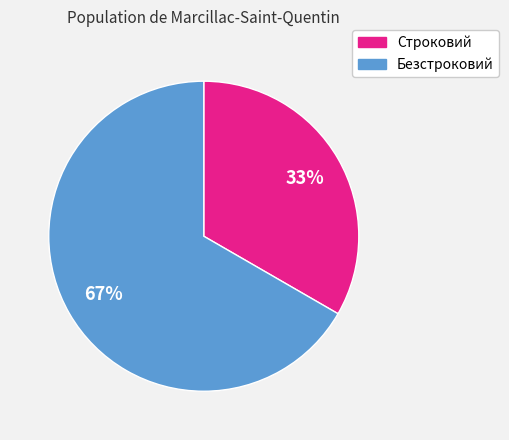

The Безстроковий slice represents 67% of the pie. True or false?

True